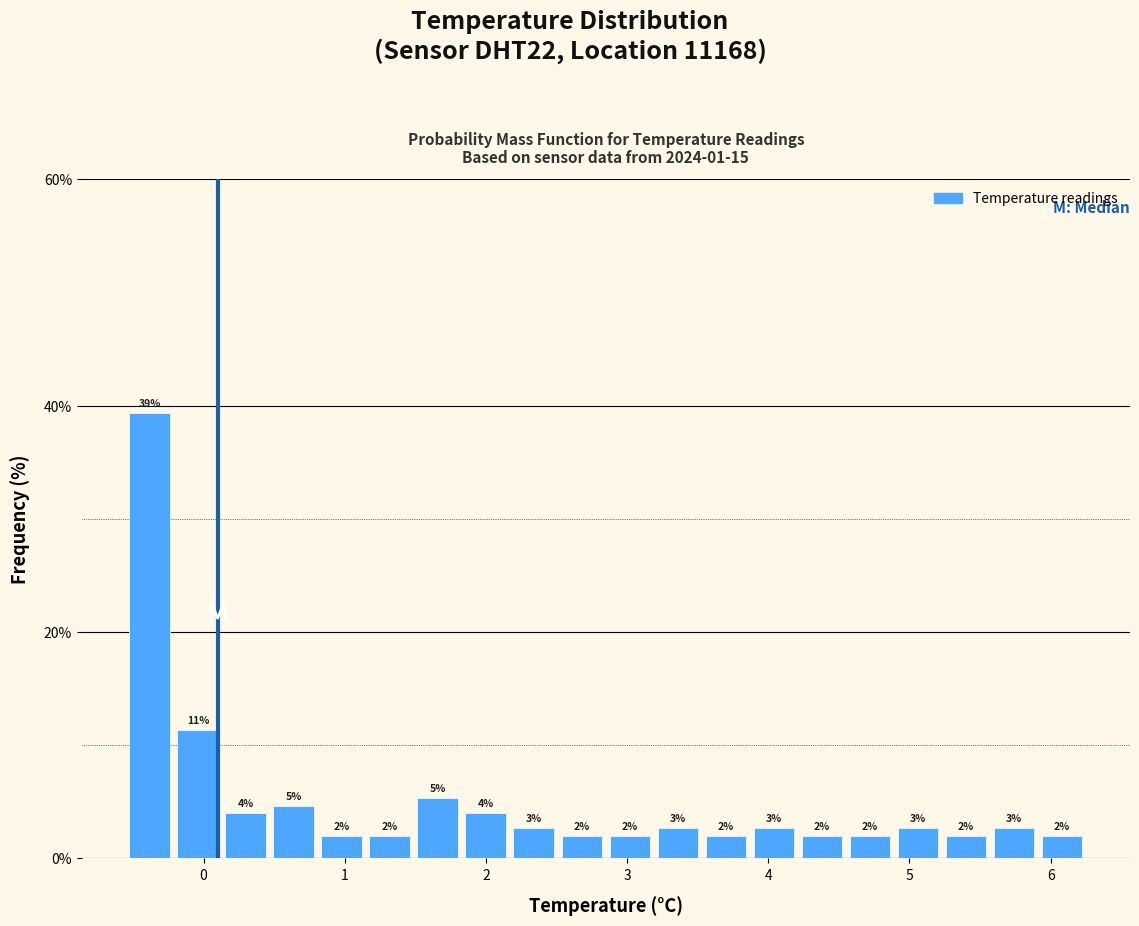

Around what value on the x-axis is the tallest bar? Give the approximate position of its centre, as read against the axis.

-0.4